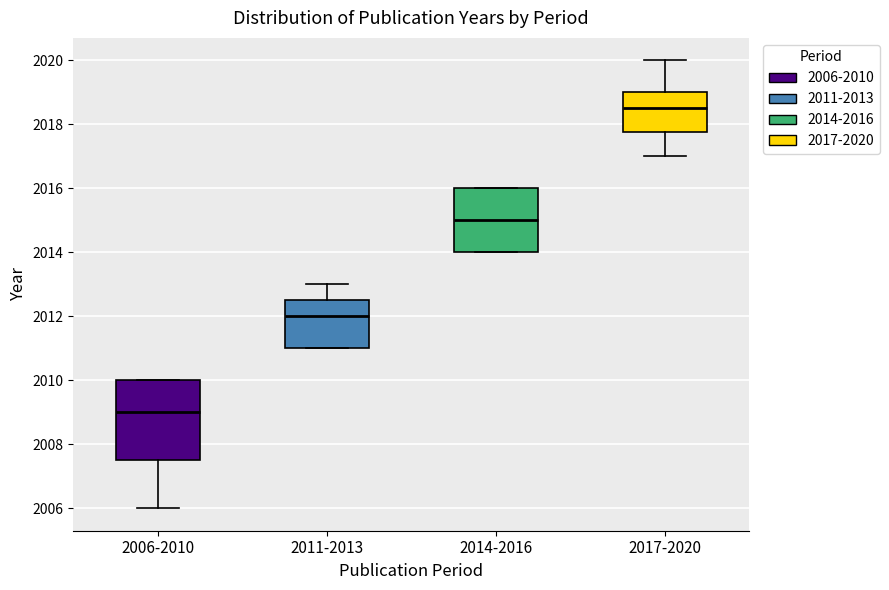

Reading left to right, transcribe this box plot: for each box, give where its median line is, the range the box spans, and where its two whiskers end, as read against the y-axis. The values are not printed on the chart, so give them approximately, as read against the axis.

2006-2010: median 2009.0, box 2007.6 to 2010.0, whiskers 2006.0 to 2010.0
2011-2013: median 2012.0, box 2011.0 to 2012.6, whiskers 2011.0 to 2013.0
2014-2016: median 2015.0, box 2014.0 to 2016.0, whiskers 2014.0 to 2016.0
2017-2020: median 2018.6, box 2017.8 to 2019.0, whiskers 2017.0 to 2020.0